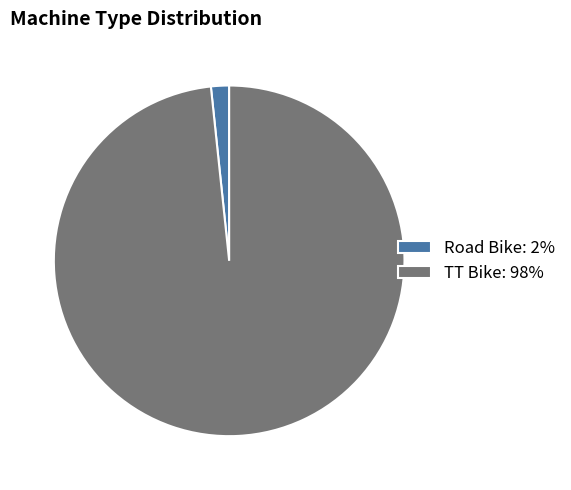

How many segments does this pie chart have?

2